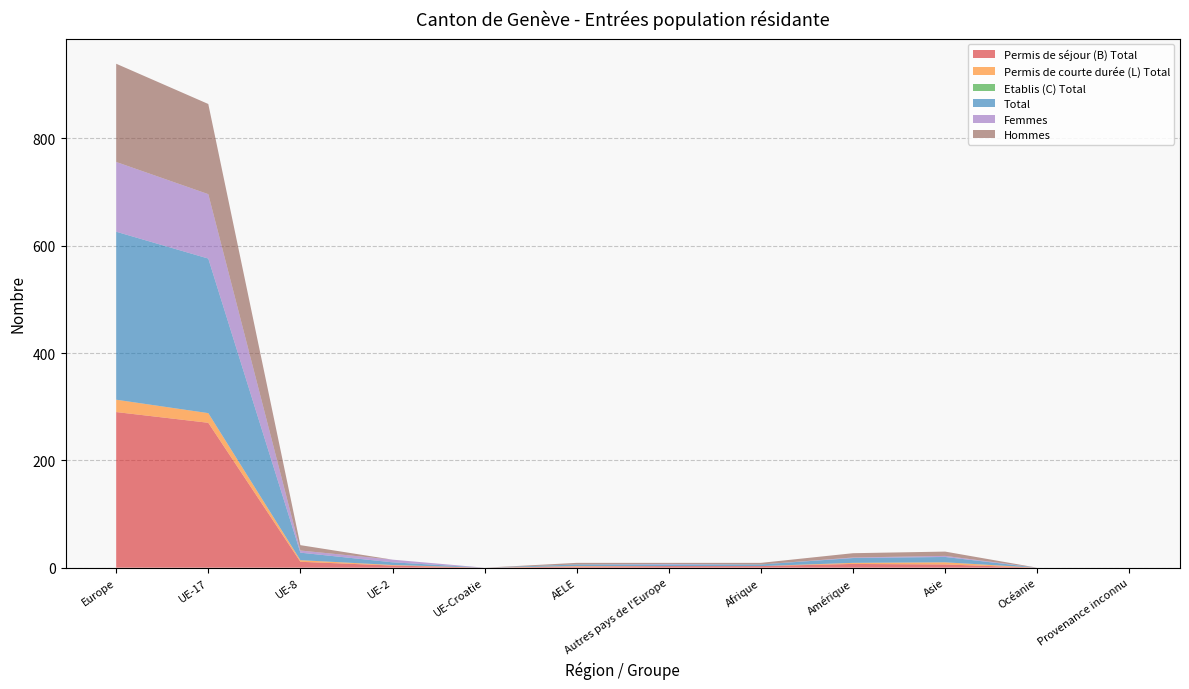

Reading left to right, transcribe all the data shown in this chart.

Permis de séjour (B) Total: Europe=290	UE-17=270	UE-8=11	UE-2=4	UE-Croatie=0	AELE=2	Autres pays de l'Europe=3	Afrique=3	Amérique=7	Asie=6	Océanie=0	Provenance inconnu=0
Permis de courte durée (L) Total: Europe=23	UE-17=18	UE-8=3	UE-2=1	UE-Croatie=0	AELE=1	Autres pays de l'Europe=0	Afrique=0	Amérique=2	Asie=4	Océanie=0	Provenance inconnu=0
Etablis (C) Total: Europe=0	UE-17=0	UE-8=0	UE-2=0	UE-Croatie=0	AELE=0	Autres pays de l'Europe=0	Afrique=0	Amérique=0	Asie=0	Océanie=0	Provenance inconnu=0
Total: Europe=313	UE-17=288	UE-8=14	UE-2=5	UE-Croatie=0	AELE=3	Autres pays de l'Europe=3	Afrique=3	Amérique=9	Asie=10	Océanie=0	Provenance inconnu=0
Femmes: Europe=130	UE-17=120	UE-8=4	UE-2=5	UE-Croatie=0	AELE=0	Autres pays de l'Europe=1	Afrique=0	Amérique=1	Asie=2	Océanie=0	Provenance inconnu=0
Hommes: Europe=183	UE-17=168	UE-8=10	UE-2=0	UE-Croatie=0	AELE=3	Autres pays de l'Europe=2	Afrique=3	Amérique=8	Asie=8	Océanie=0	Provenance inconnu=0